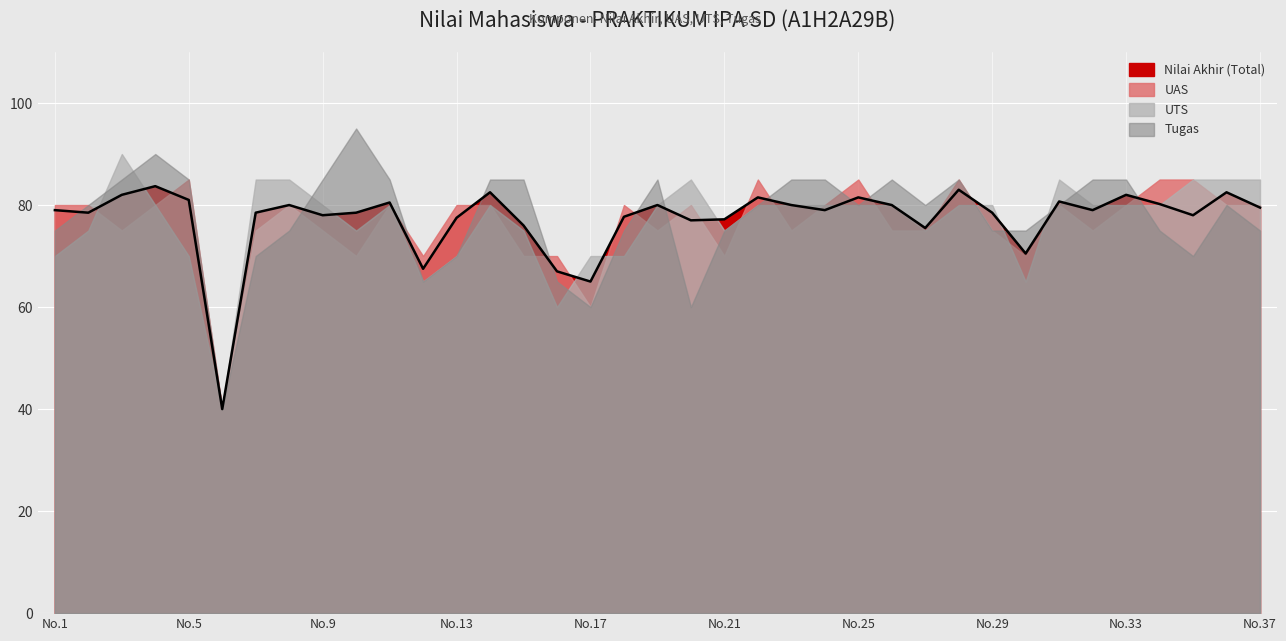

At which label does Nilai Akhir (Total) reach its minimum?

6